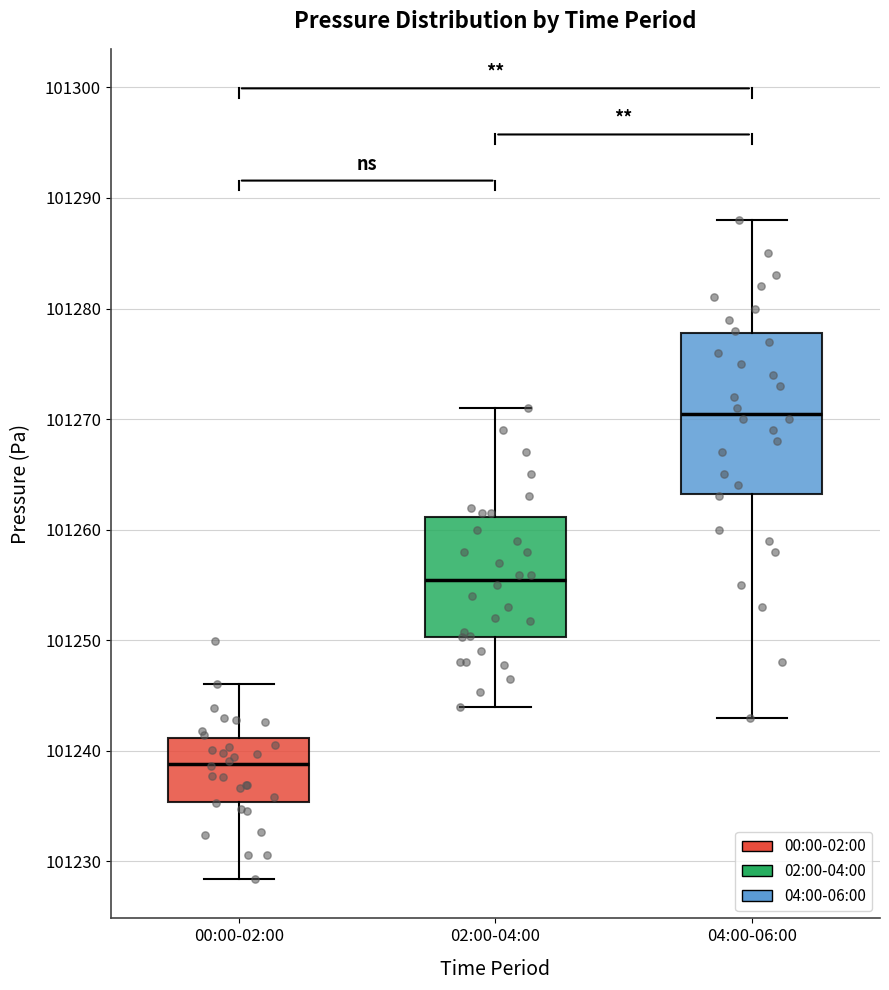

Reading left to right, transcribe this box plot: for each box, give where its median line is, the range the box spans, and where its two whiskers end, as read against the y-axis. The values are not printed on the chart, so give them approximately, as read against the axis.

00:00-02:00: median 101239, box 101235 to 101241, whiskers 101228 to 101246
02:00-04:00: median 101255, box 101250 to 101261, whiskers 101244 to 101271
04:00-06:00: median 101271, box 101263 to 101278, whiskers 101243 to 101288